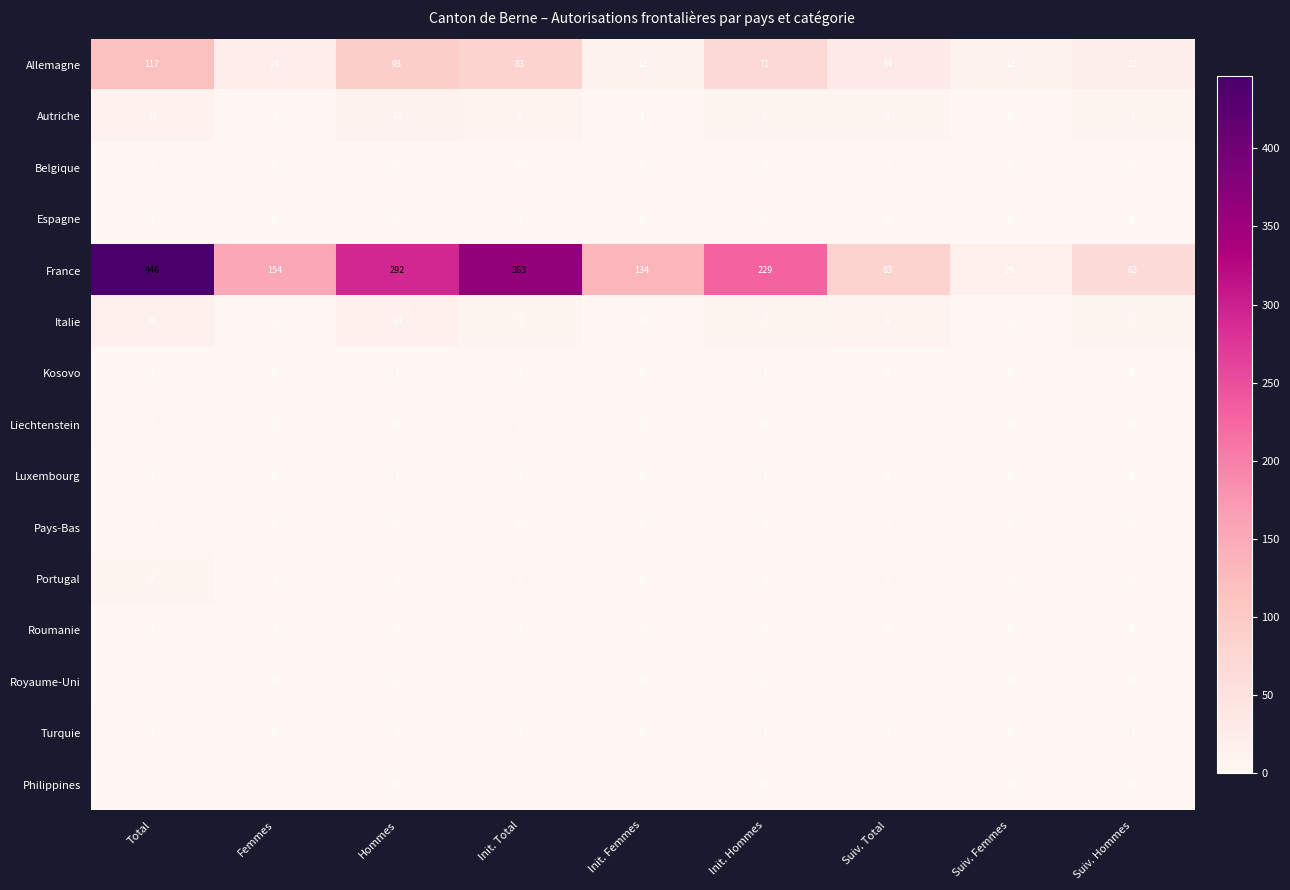

Where is France nearest to the value 233?

Init. Hommes